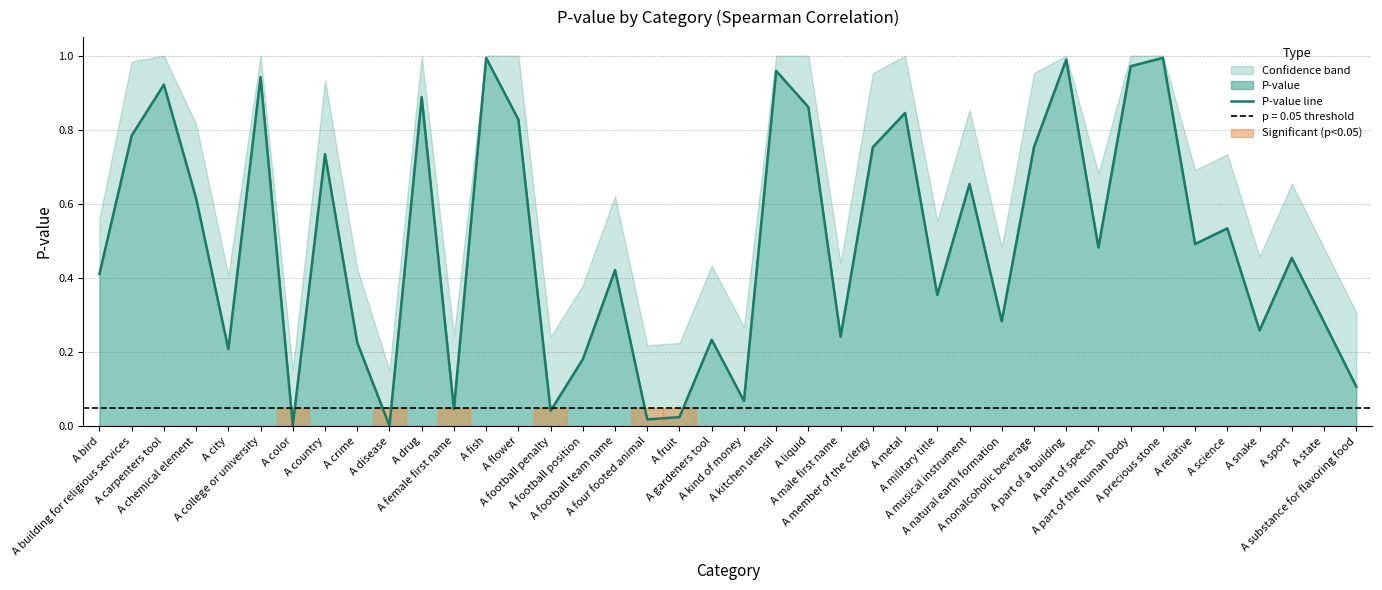

How many lines are shown in the chart?

1